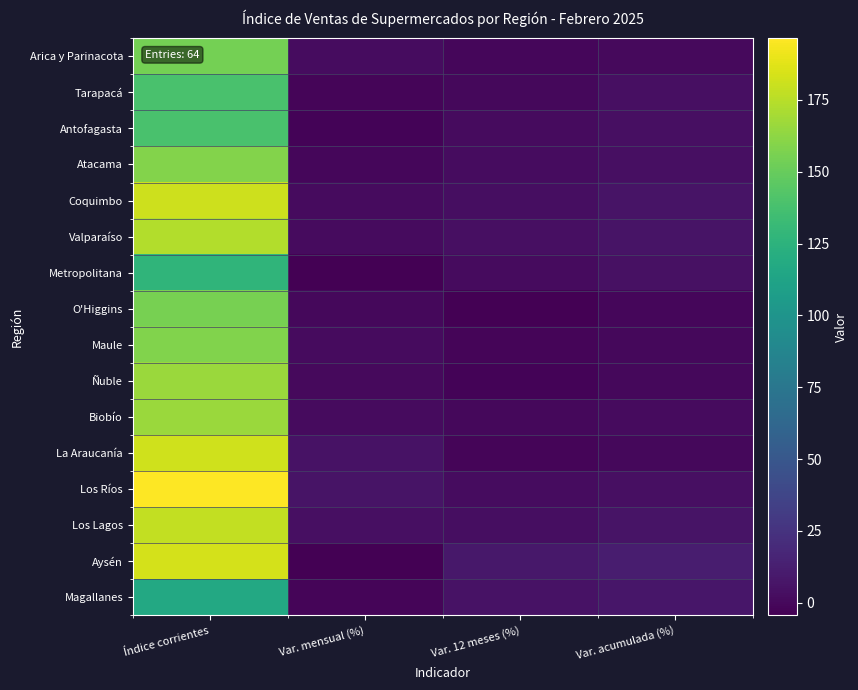

Reading right to left, list all the values displayed in this chart.

Arica y Parinacota: Var. acumulada (%)=0.7	Var. 12 meses (%)=-0.6	Var. mensual (%)=2.7	Índice corrientes=154.7
Tarapacá: Var. acumulada (%)=3.6	Var. 12 meses (%)=-0.2	Var. mensual (%)=-1.6	Índice corrientes=138.4
Antofagasta: Var. acumulada (%)=3.9	Var. 12 meses (%)=1.2	Var. mensual (%)=-2.5	Índice corrientes=138.9
Atacama: Var. acumulada (%)=4.1	Var. 12 meses (%)=2.3	Var. mensual (%)=-1.0	Índice corrientes=158.9
Coquimbo: Var. acumulada (%)=6.4	Var. 12 meses (%)=2.8	Var. mensual (%)=1.6	Índice corrientes=181.2
Valparaíso: Var. acumulada (%)=6.6	Var. 12 meses (%)=4.0	Var. mensual (%)=1.5	Índice corrientes=173.2
Metropolitana: Var. acumulada (%)=4.3	Var. 12 meses (%)=1.6	Var. mensual (%)=-4.3	Índice corrientes=126.7
O'Higgins: Var. acumulada (%)=-1.1	Var. 12 meses (%)=-3.8	Var. mensual (%)=-0.1	Índice corrientes=155.5
Maule: Var. acumulada (%)=0.2	Var. 12 meses (%)=-1.7	Var. mensual (%)=1.6	Índice corrientes=158.1
Ñuble: Var. acumulada (%)=-0.3	Var. 12 meses (%)=-2.1	Var. mensual (%)=0.9	Índice corrientes=166.1
Biobío: Var. acumulada (%)=1.9	Var. 12 meses (%)=0.1	Var. mensual (%)=1.4	Índice corrientes=165.9
La Araucanía: Var. acumulada (%)=0.1	Var. 12 meses (%)=-1.5	Var. mensual (%)=5.4	Índice corrientes=182.3
Los Ríos: Var. acumulada (%)=4.2	Var. 12 meses (%)=2.2	Var. mensual (%)=6.1	Índice corrientes=196.4
Los Lagos: Var. acumulada (%)=6.0	Var. 12 meses (%)=3.5	Var. mensual (%)=3.6	Índice corrientes=178.2
Aysén: Var. acumulada (%)=11.9	Var. 12 meses (%)=8.9	Var. mensual (%)=-3.6	Índice corrientes=183.9
Magallanes: Var. acumulada (%)=7.8	Var. 12 meses (%)=5.6	Var. mensual (%)=-1.7	Índice corrientes=116.6